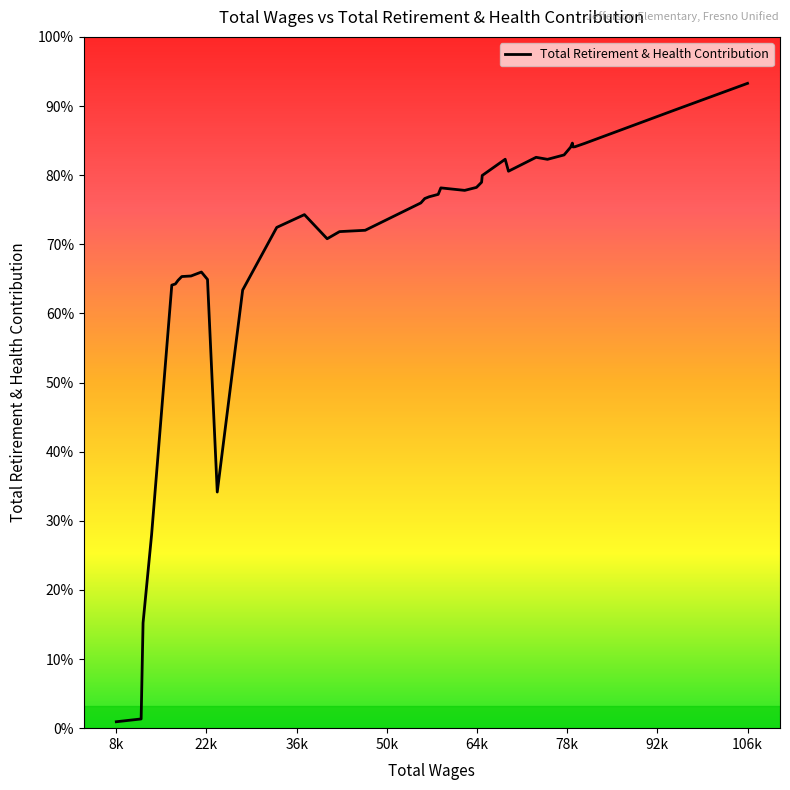

Does the chart have visible grid lines?

No